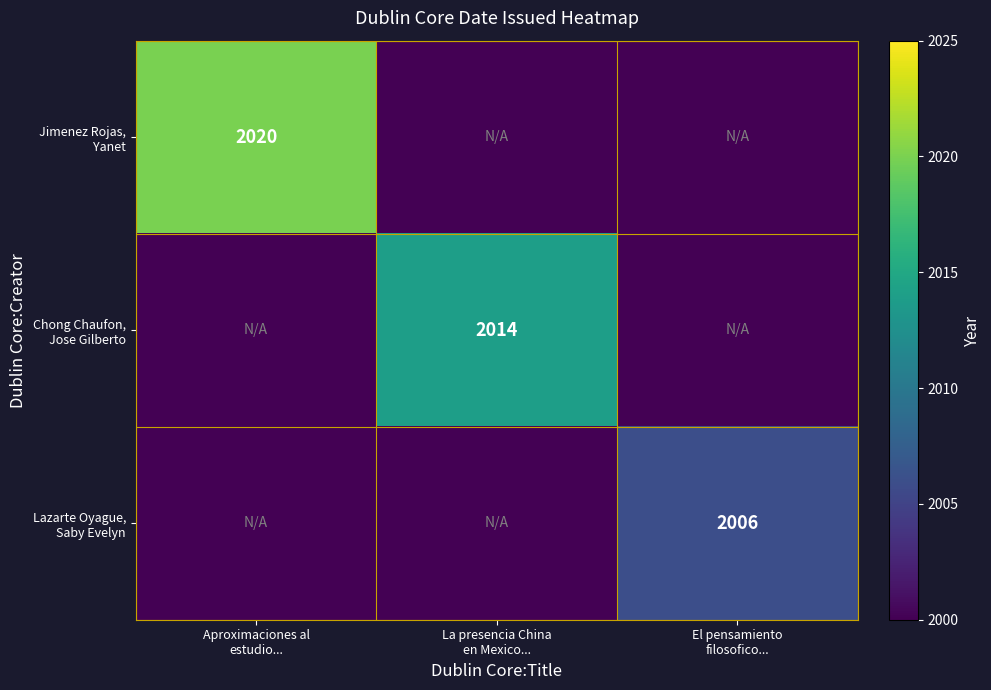

How many data points does each series have?

3